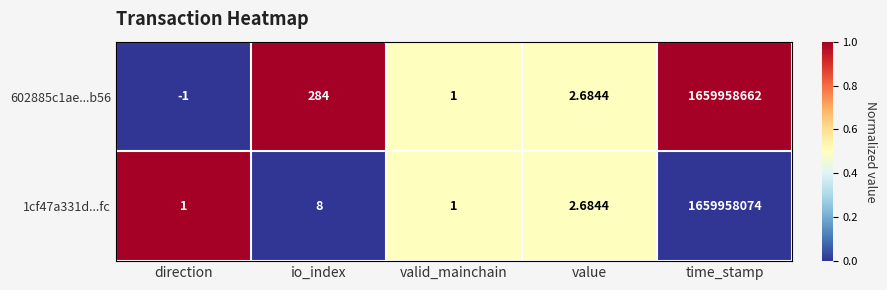

What is the total value across all series at time_stamp?

3319916736.0